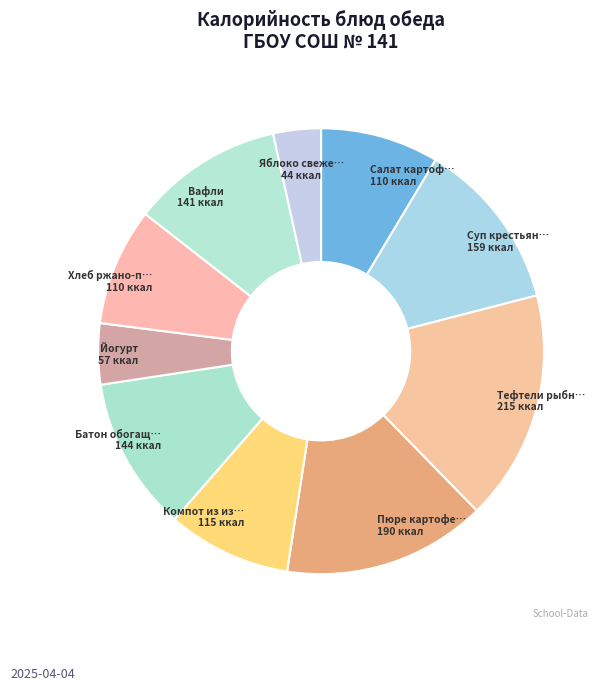

How many segments does this pie chart have?

10